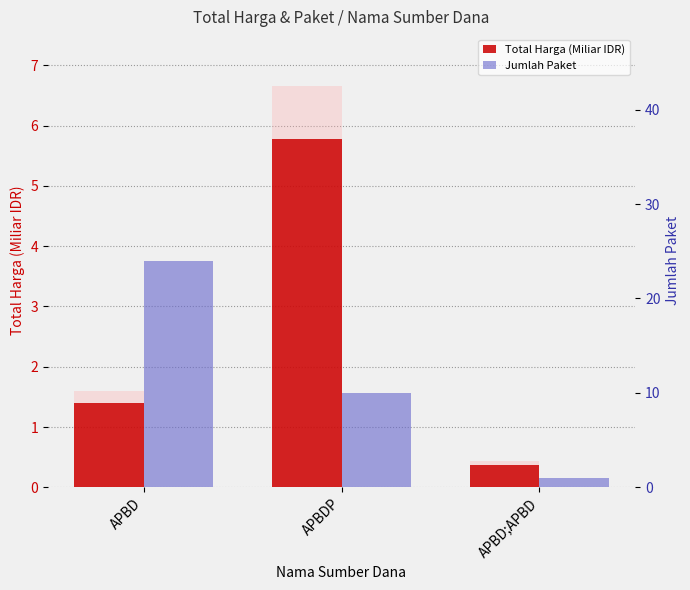

At which label does Total Harga (Miliar IDR) first exceed 1?

APBD